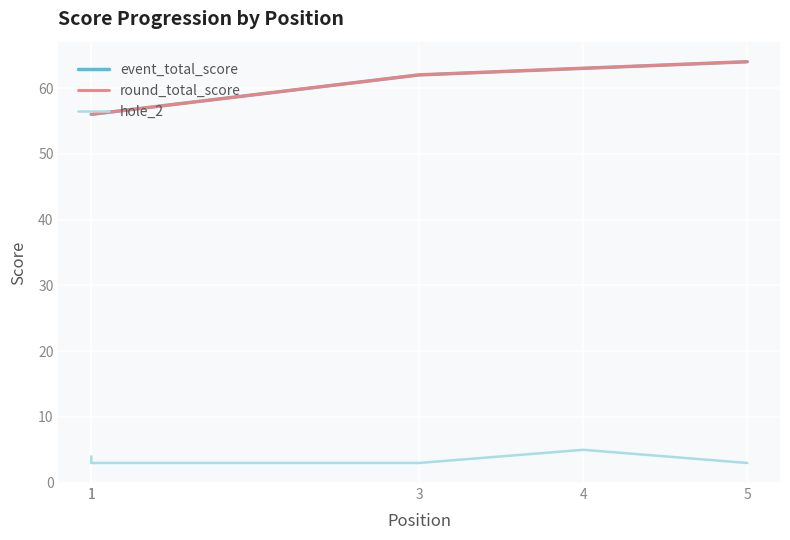

The event_total_score series shows 56 at 1. True or false?

True